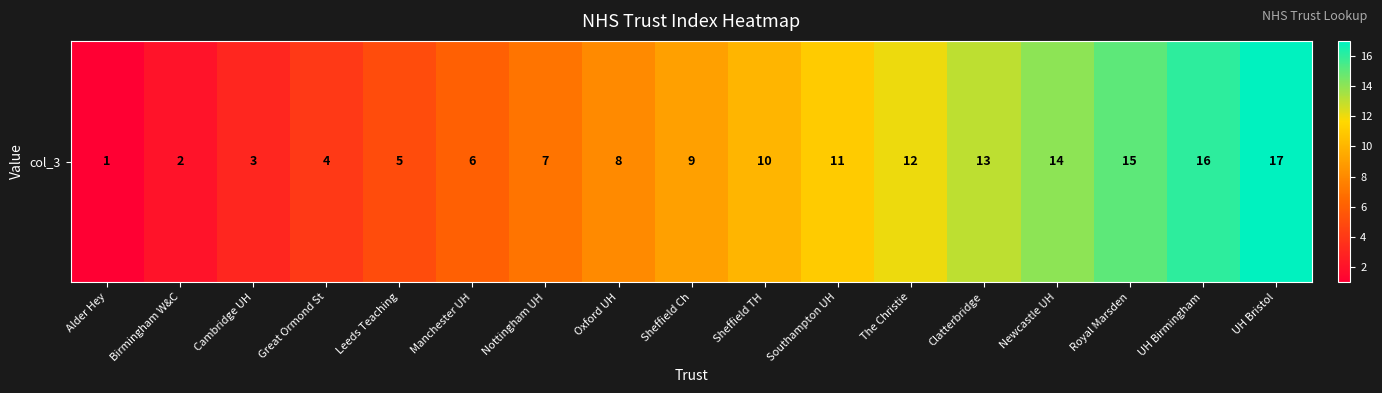

Read the value at Sheffield Ch, to the nearest 10.

10